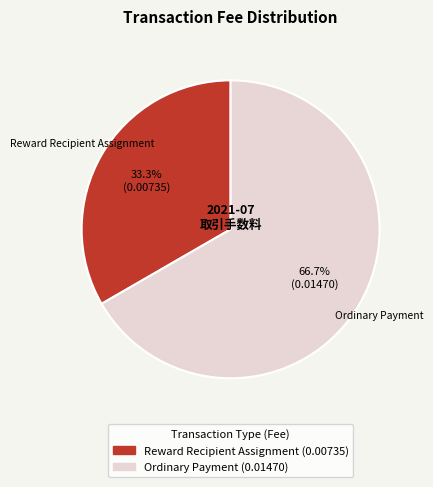

Combined, do Reward Recipient Assignment and Ordinary Payment account for over 50%?

Yes